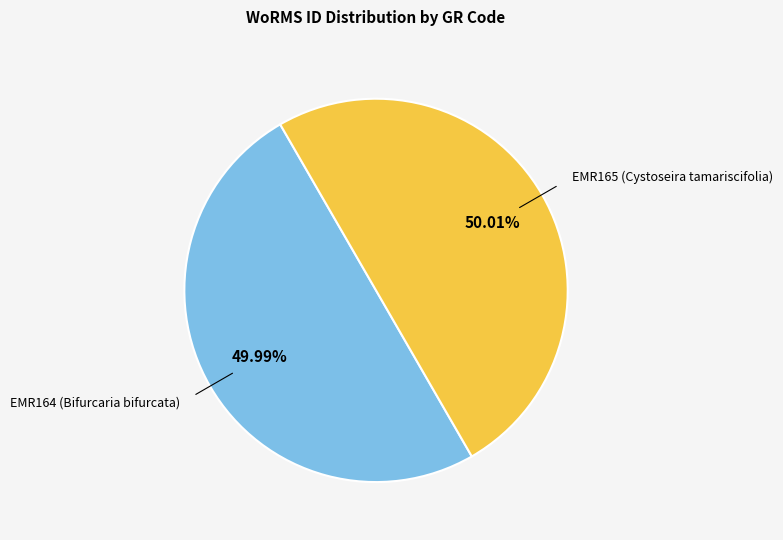

What percentage do EMR164 (Bifurcaria bifurcata) and EMR165 (Cystoseira tamariscifolia) together represent?

100.0%